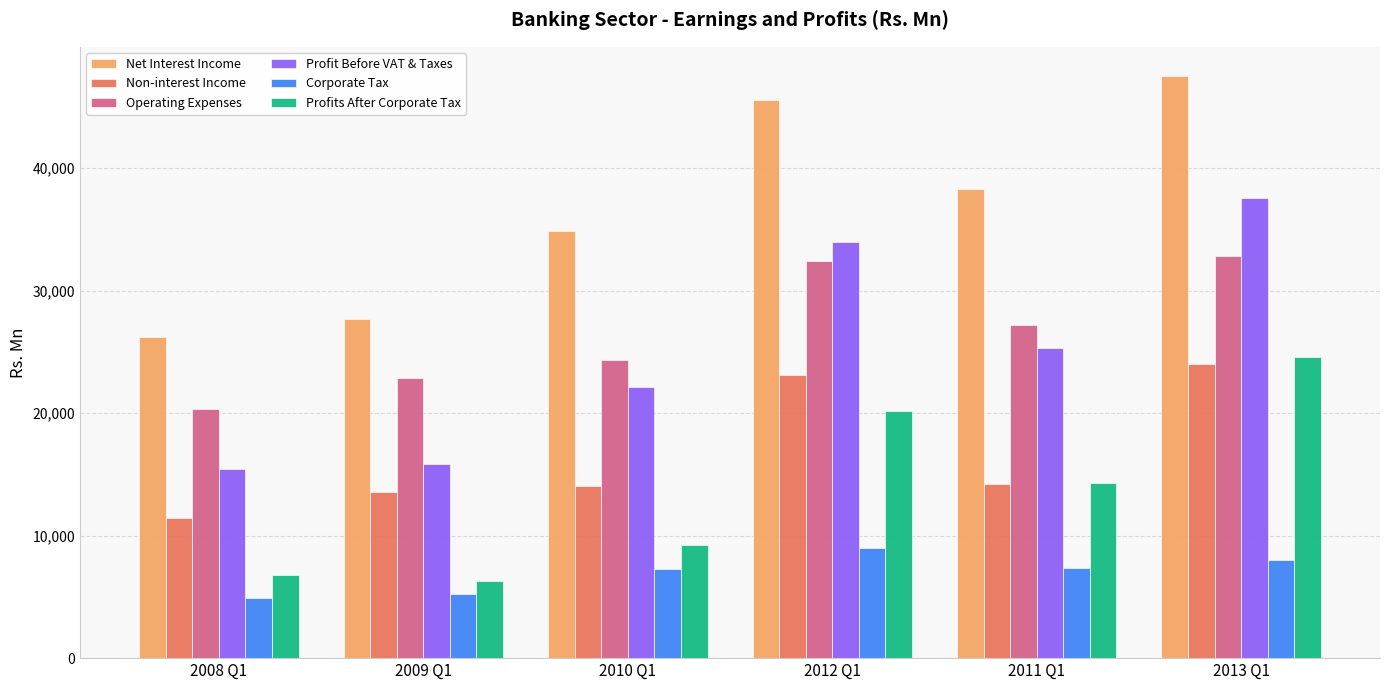

Rank the series by their maximum value, from highest to lowest.

Net Interest Income, Profit Before VAT & Taxes, Operating Expenses, Profits After Corporate Tax, Non-interest Income, Corporate Tax